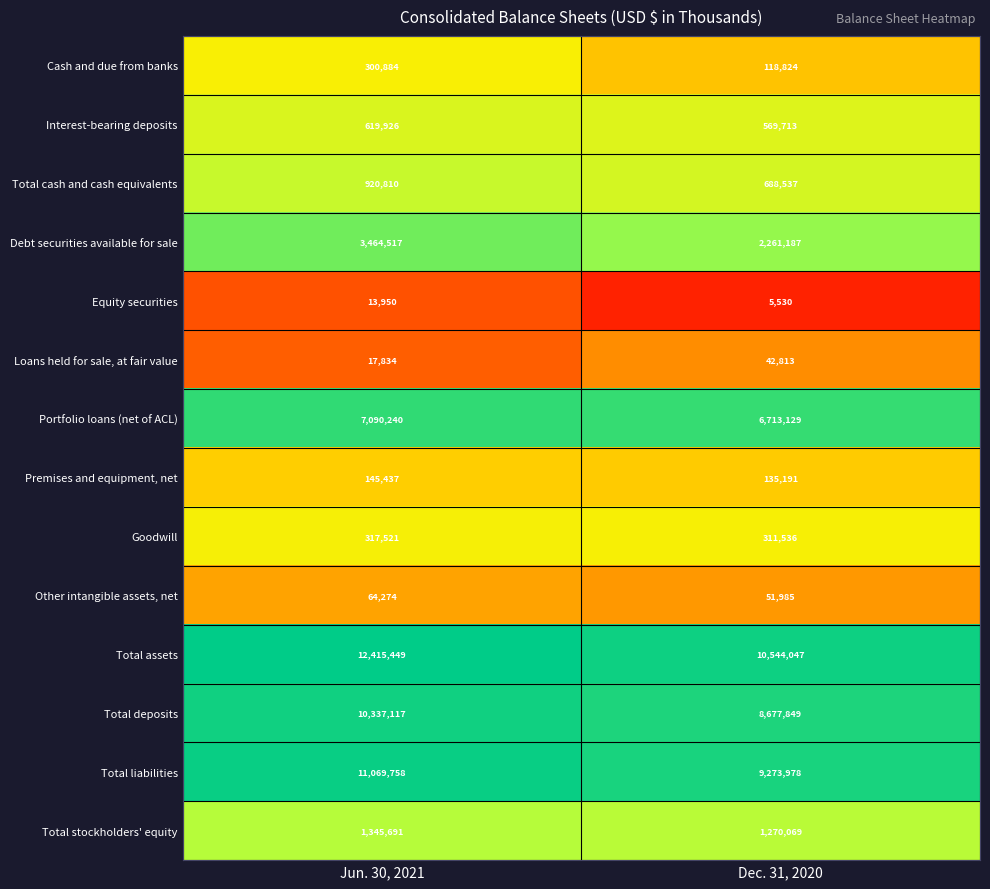

What is the greatest value displayed?

12415449